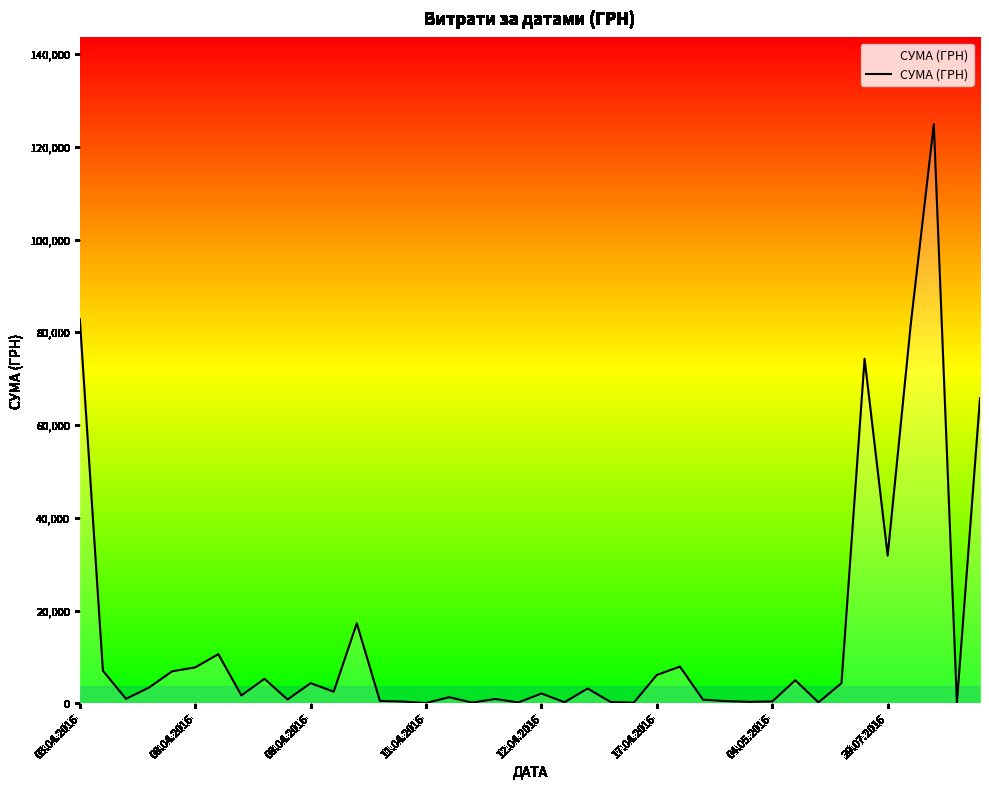

What is the maximum value shown in the chart?

124904.8